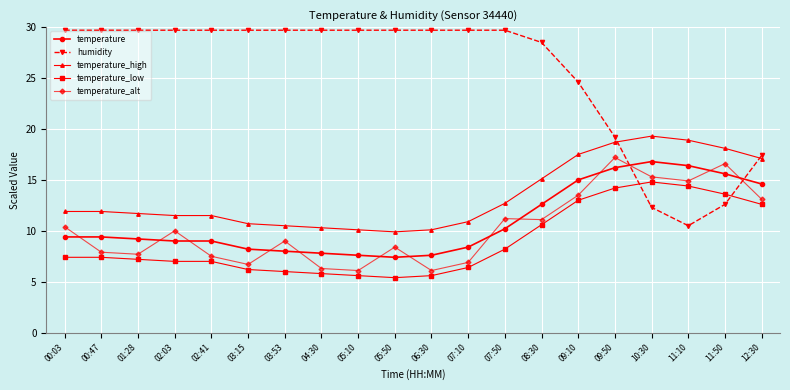

Does the chart have visible grid lines?

Yes